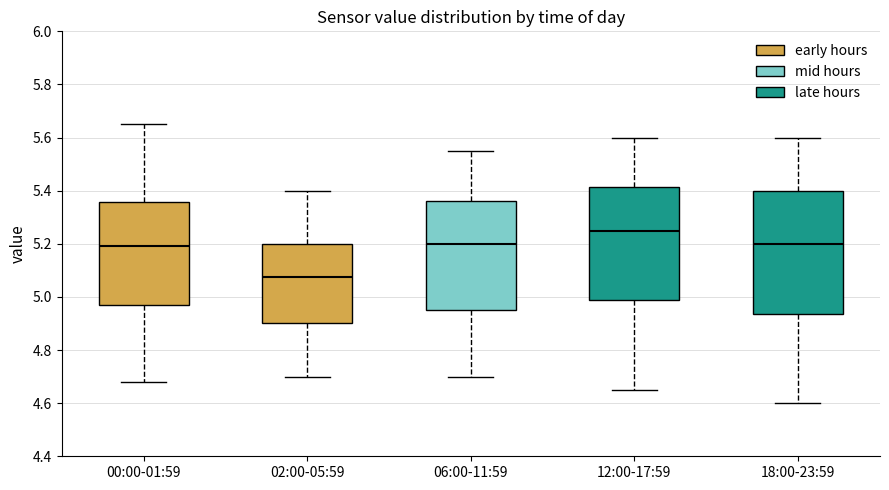

Which box is the tallest, from its lower edge to its upper edge?

18:00-23:59